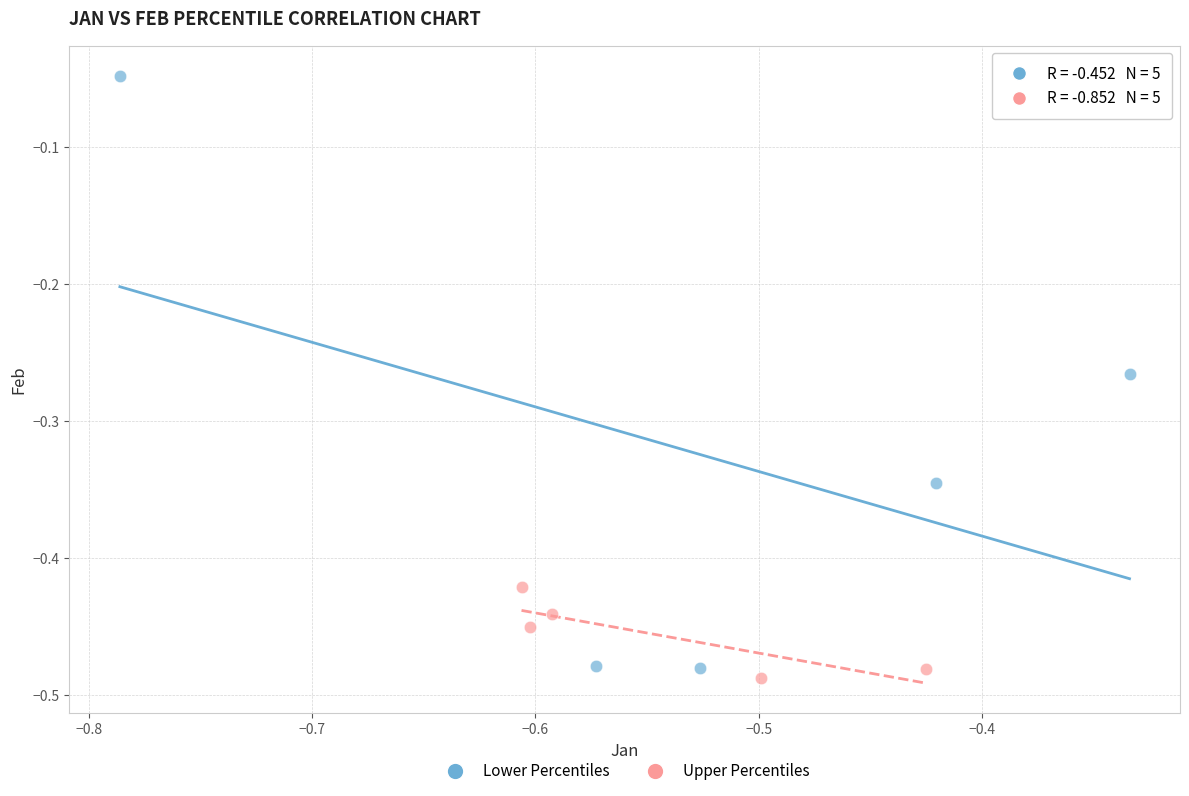

Which series has the largest Y range (max minus min)?

Lower Percentiles